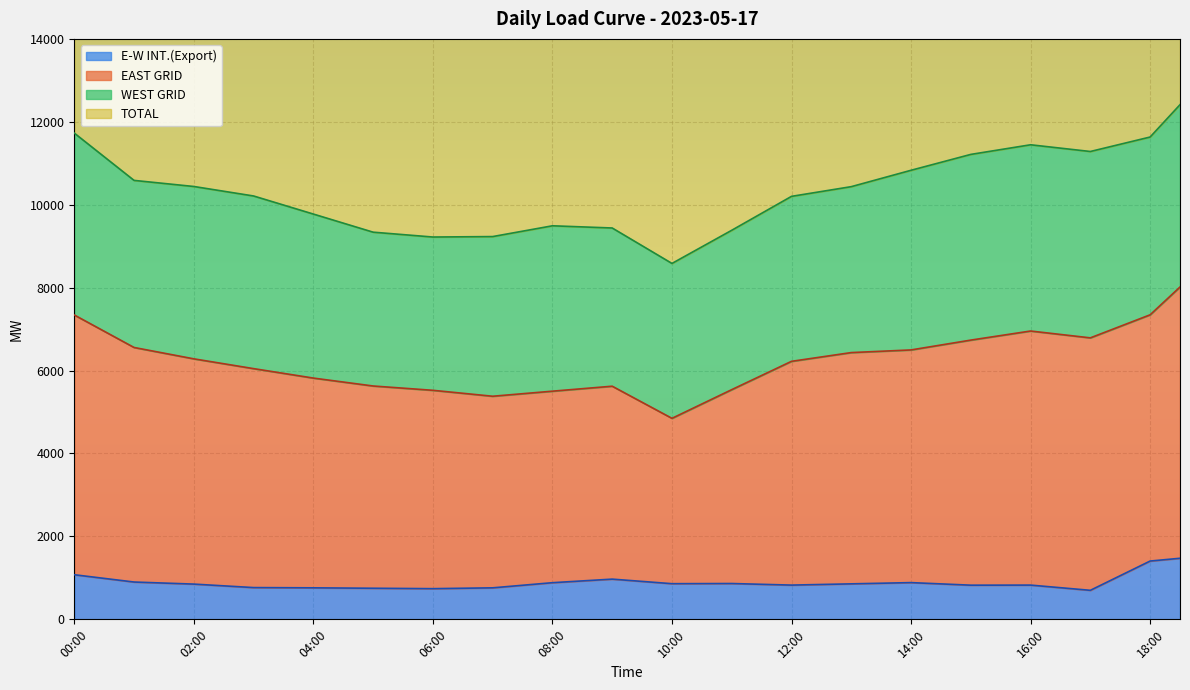

Read the E-W INT.(Export) value at 17:30.

1053.0